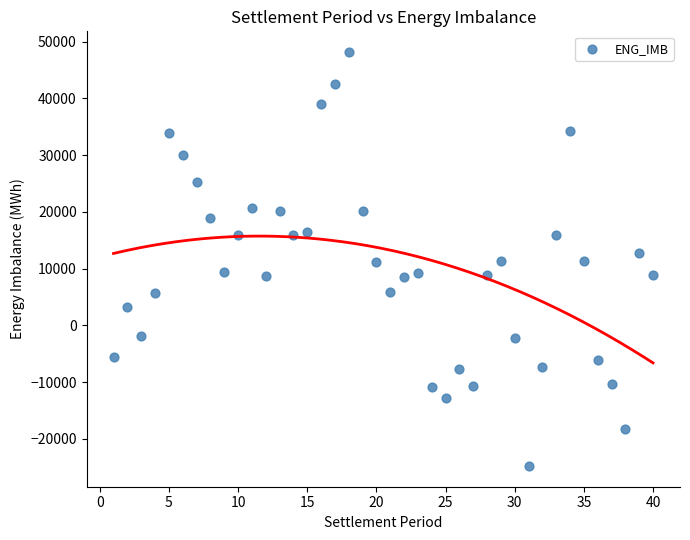

What is the range of Y values (max minus min)?

72938.1